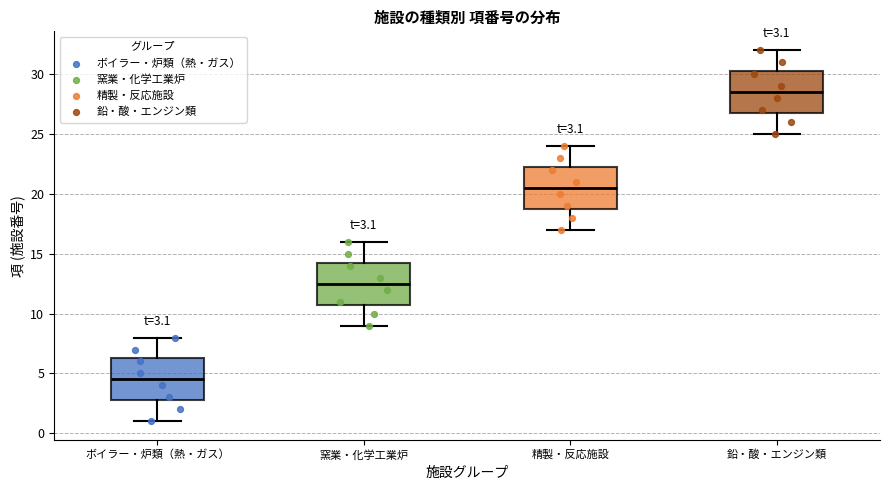

Which box's median line is the highest?

鉛・酸・エンジン類